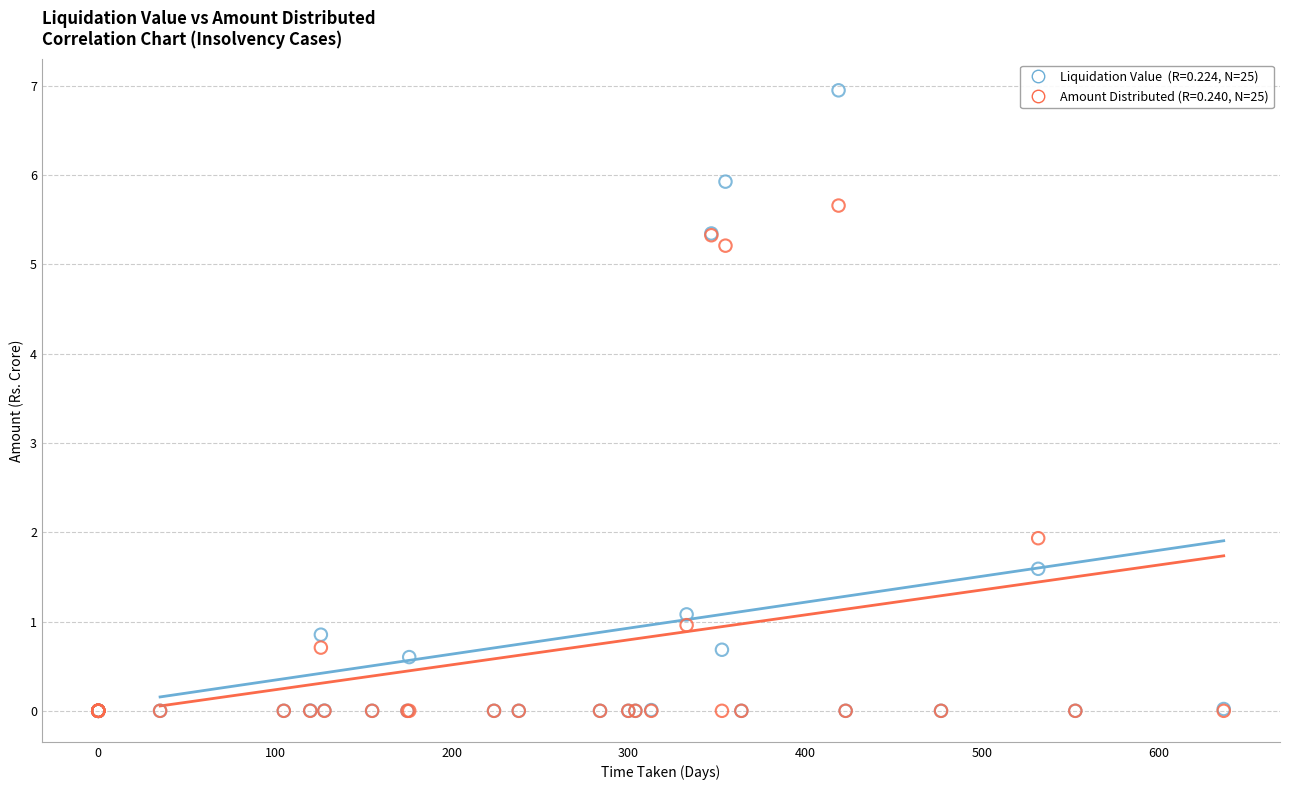

Across all series, what Y value is closest to 3?

1.9